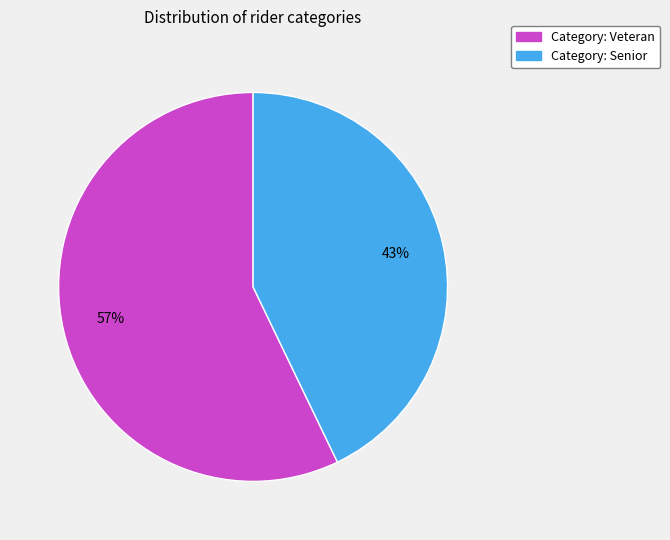

To the nearest percent, what percentage of the pie is Category: Senior?

43%